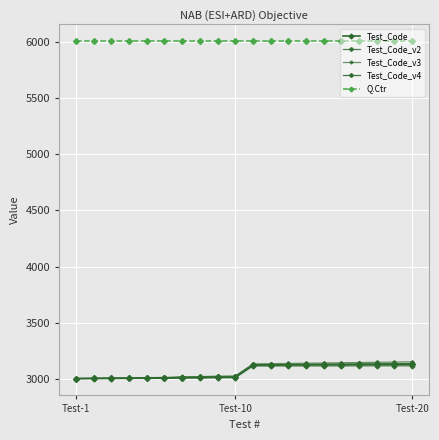

Does the chart have visible grid lines?

Yes